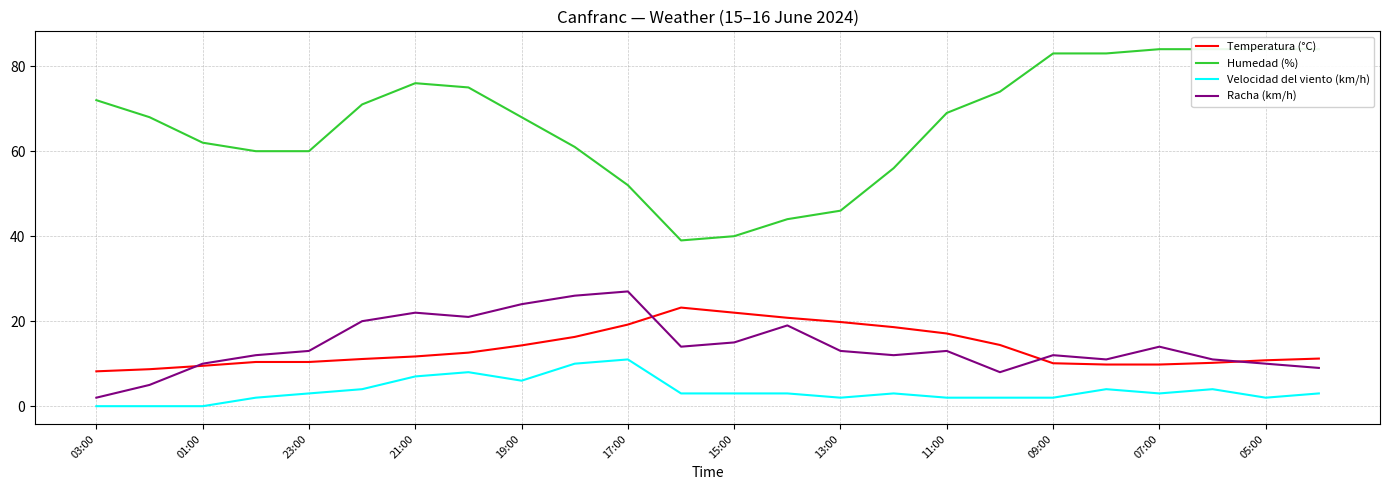

Which label corresponds to the smallest value in the chart?

03:00